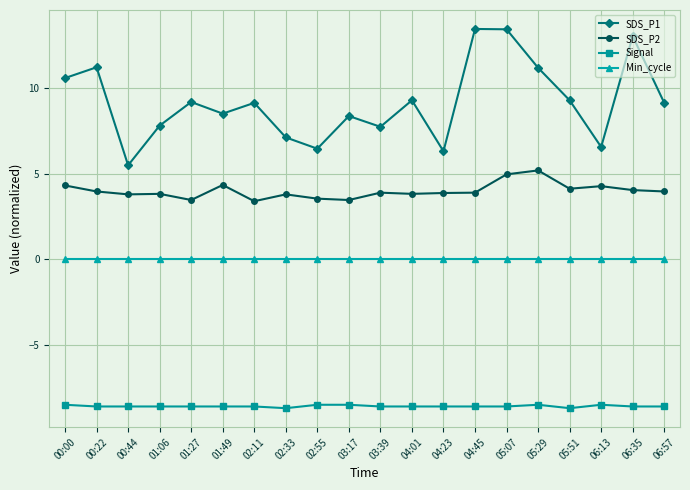

What is the minimum value shown in the chart?

-8.7